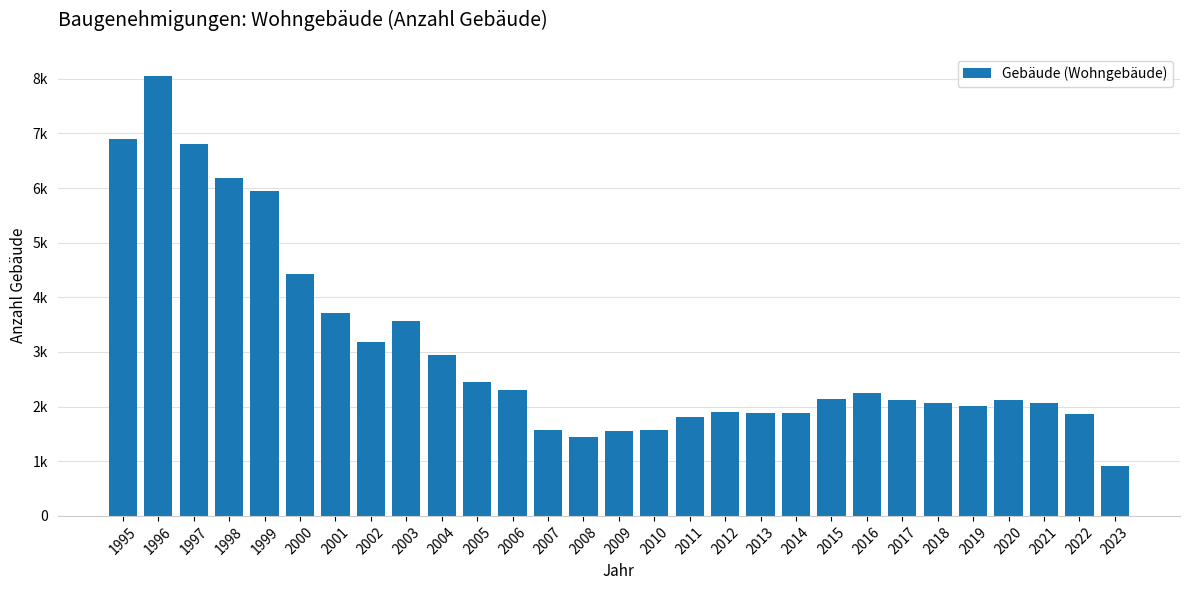

Reading right to left, list all the values displayed in this chart.

2023=905	2022=1858	2021=2058	2020=2114	2019=2007	2018=2061	2017=2120	2016=2245	2015=2146	2014=1891	2013=1891	2012=1898	2011=1819	2010=1570	2009=1552	2008=1438	2007=1577	2006=2313	2005=2458	2004=2951	2003=3569	2002=3181	2001=3716	2000=4420	1999=5941	1998=6191	1997=6799	1996=8052	1995=6894